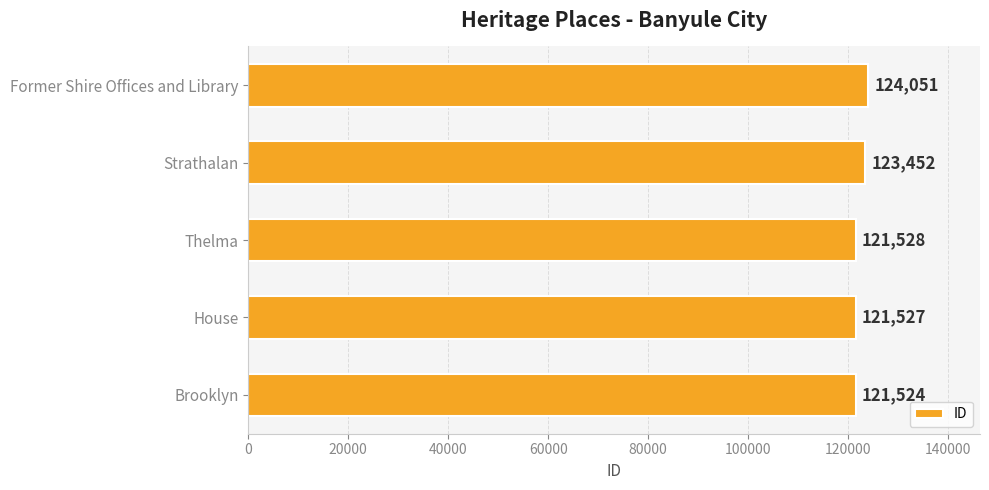

Rank the categories by value from highest to lowest.

Former Shire Offices and Library, Strathalan, Thelma, House, Brooklyn